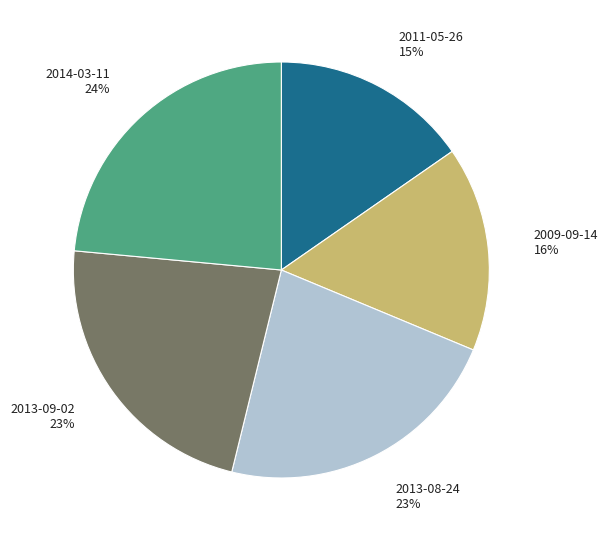

Is there a majority slice in this chart?

No